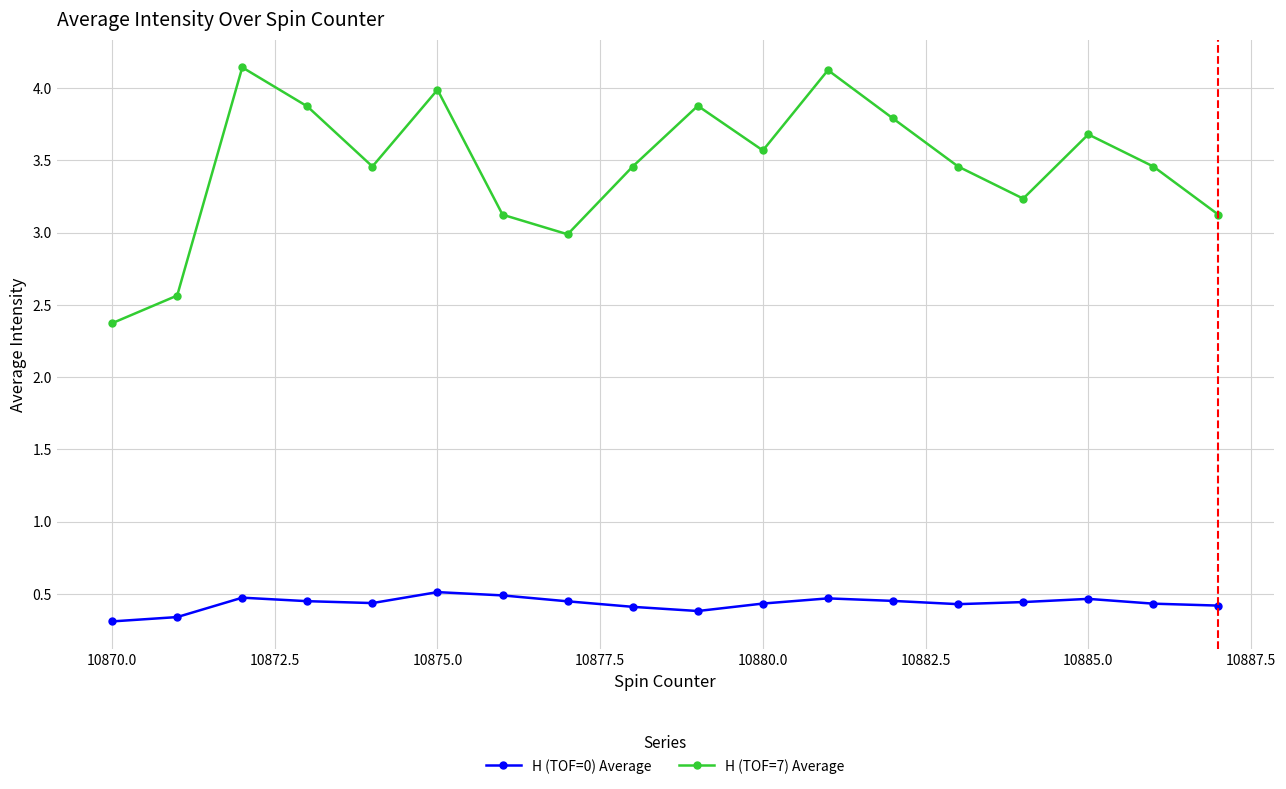

At how many categories does at least one series exceed 0?

18